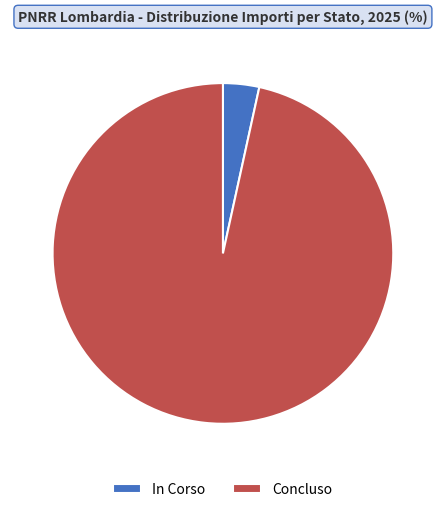

The In Corso slice represents 15% of the pie. True or false?

False